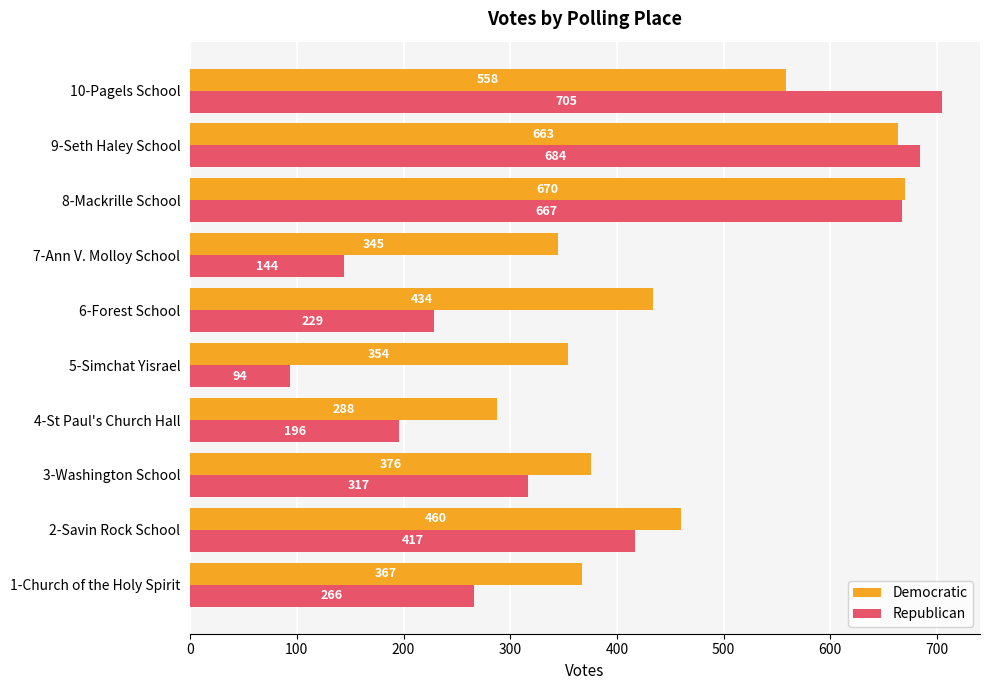

Rank the categories by Democratic value from lowest to highest.

4-St Paul's Church Hall, 7-Ann V. Molloy School, 5-Simchat Yisrael, 1-Church of the Holy Spirit, 3-Washington School, 6-Forest School, 2-Savin Rock School, 10-Pagels School, 9-Seth Haley School, 8-Mackrille School